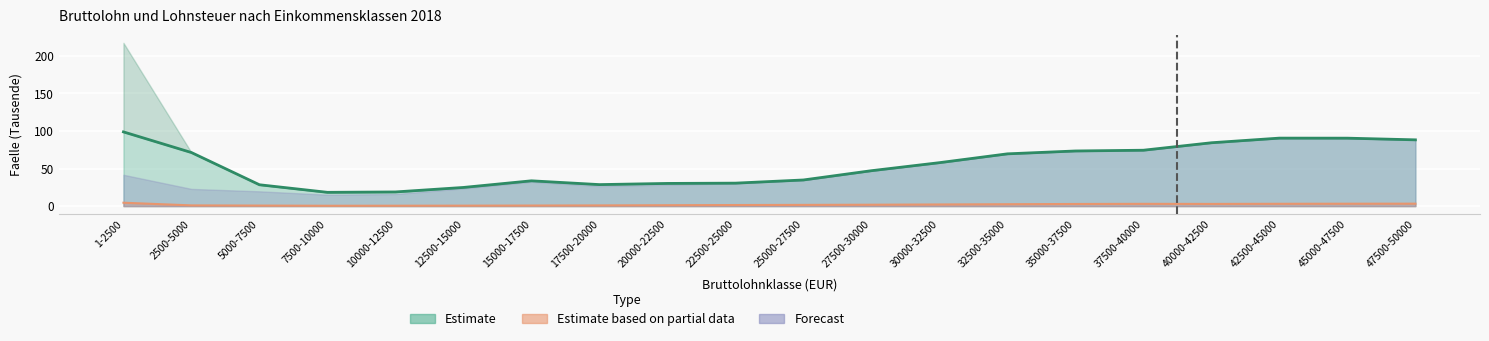

True or false: Faelle_Einkuenfte has more than 1 points higher than both neighbors.

True